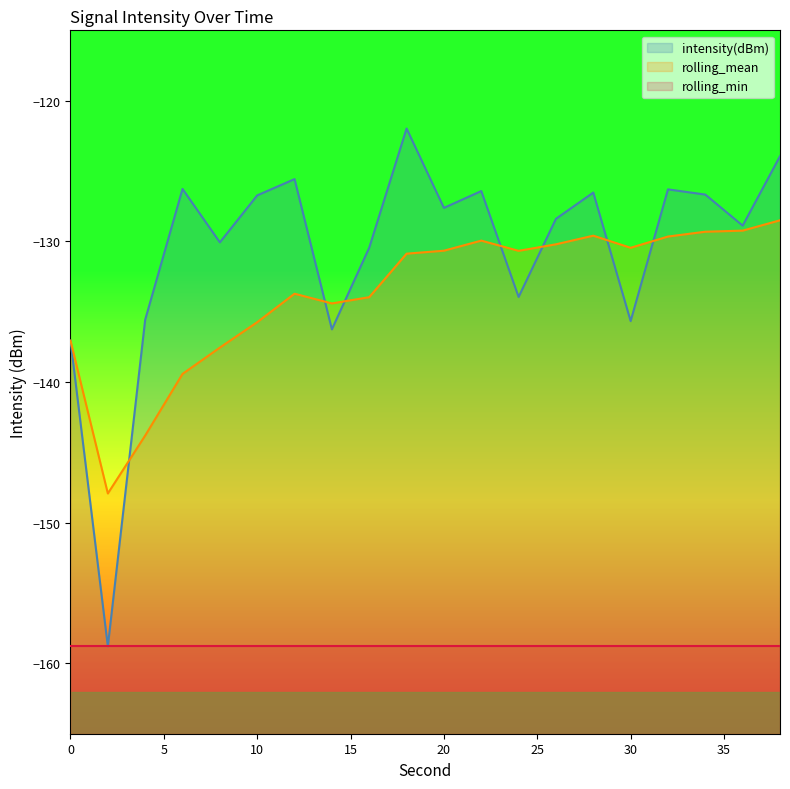

Is the value of rolling_mean at 0 greater than the value of intensity(dBm) at 38?

No